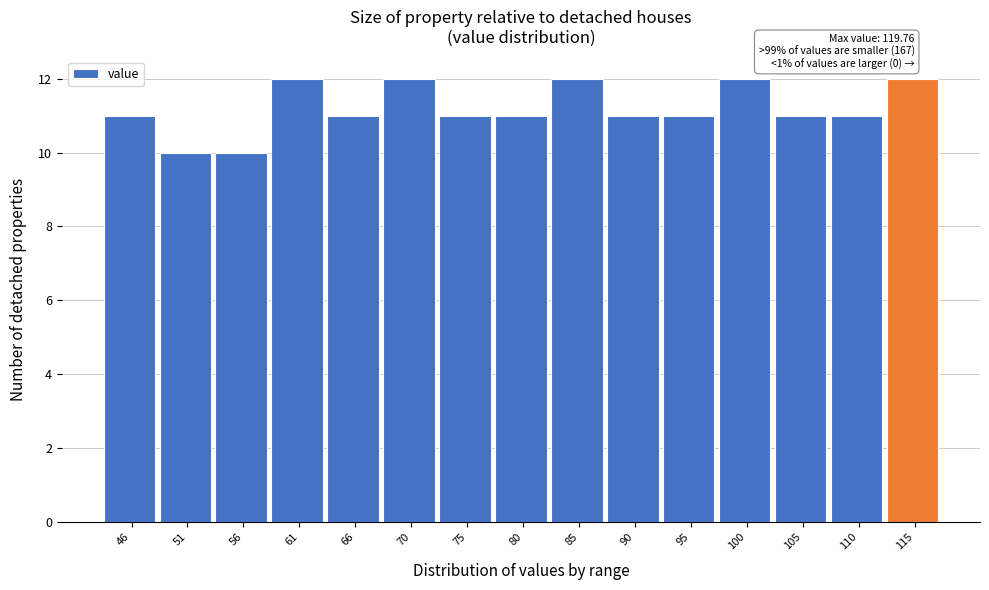

Reading left to right, list all the values displayed in this chart.

11	10	10	12	11	12	11	11	12	11	11	12	11	11	12